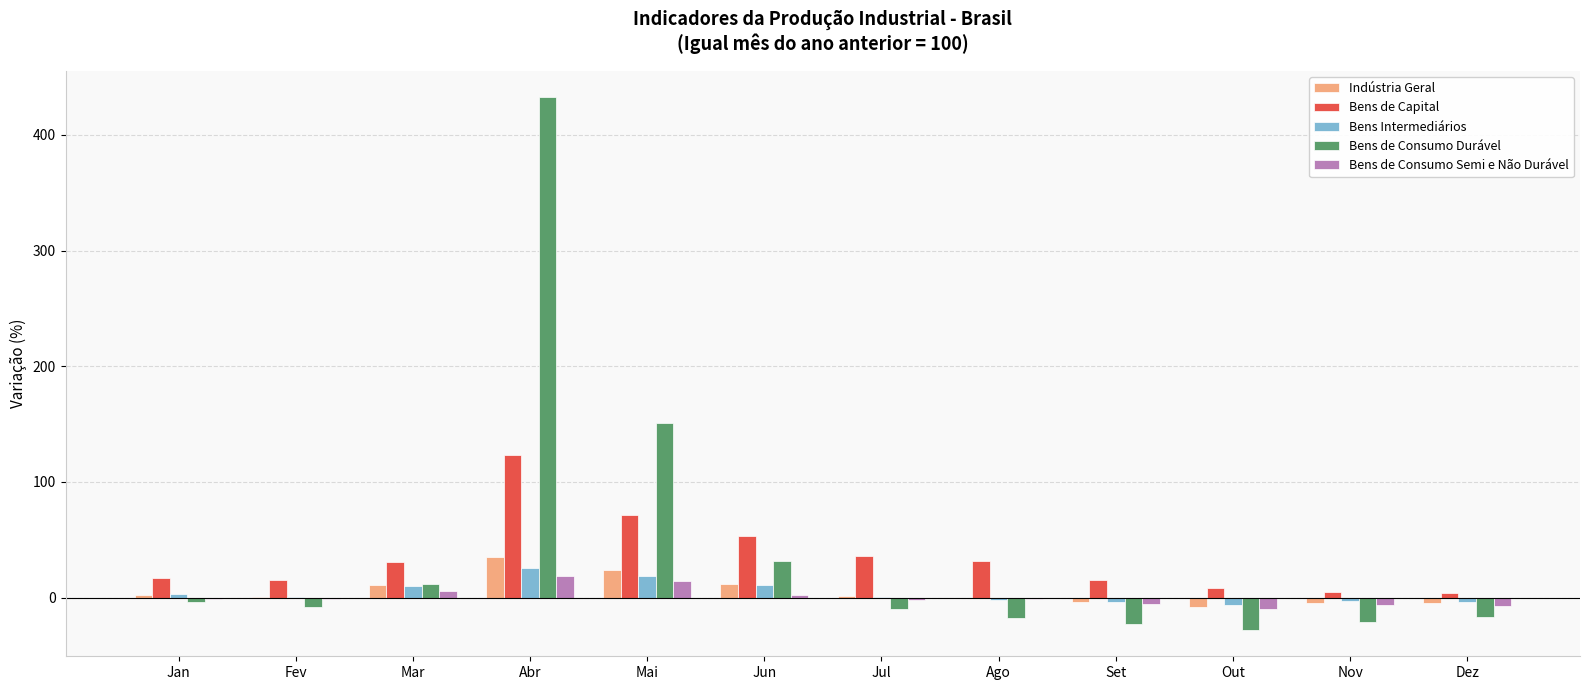

Which series has the largest total across all categories?

Bens de Consumo Durável